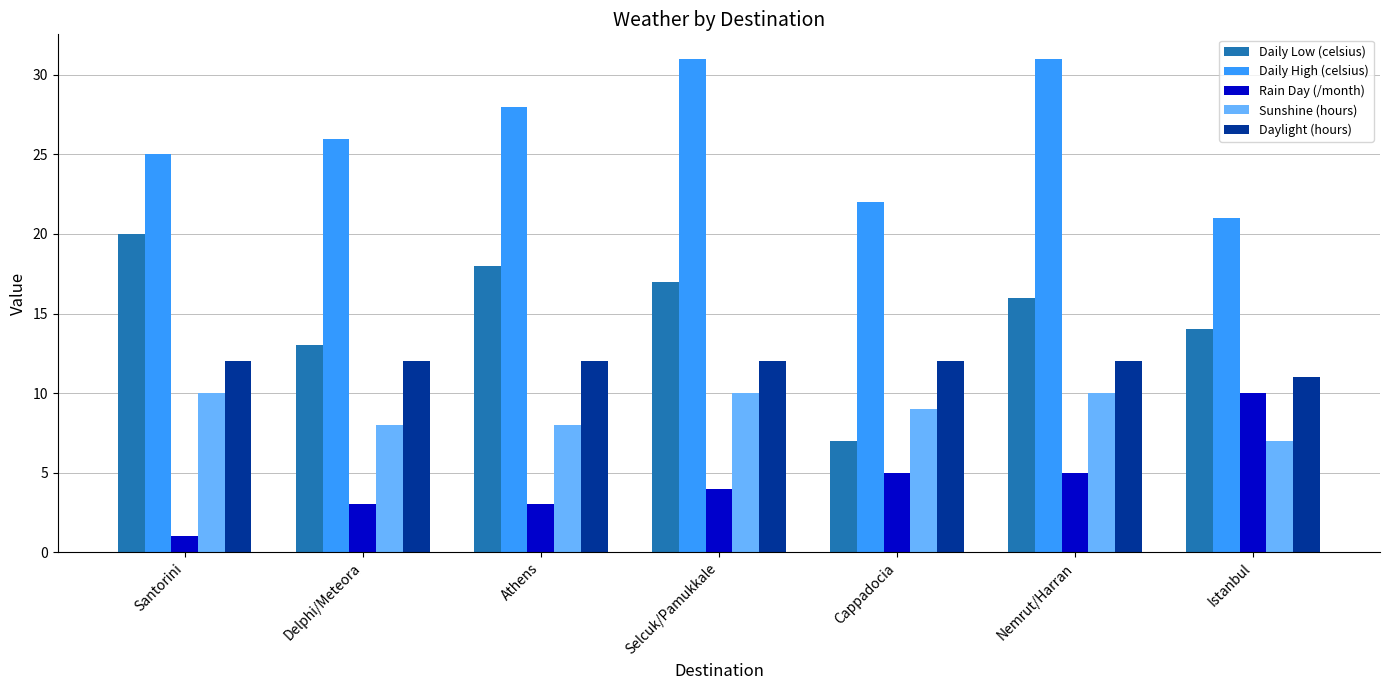

What is the smallest value displayed?

1